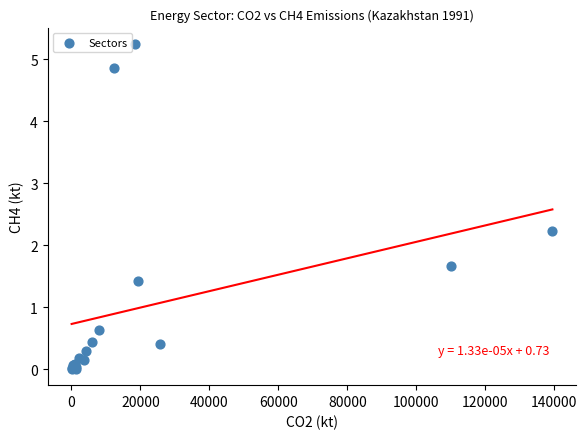

What Y value in the scatter plot is closest to 2?

2.2